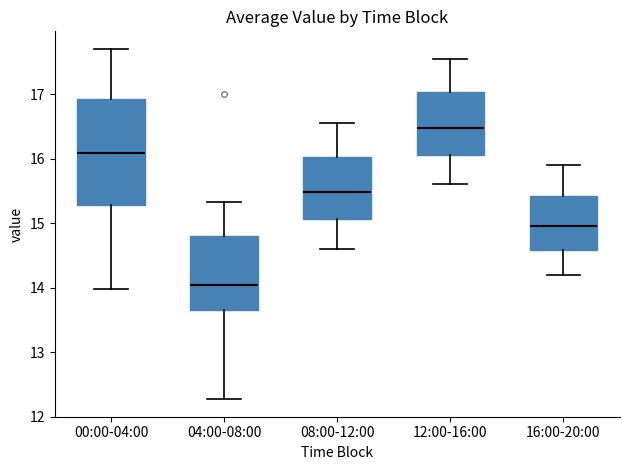

Where does the lower whisker of the box for 00:00-04:00 end on the y-axis? The values are not printed on the chart, so give them approximately, as read against the axis.

14.0